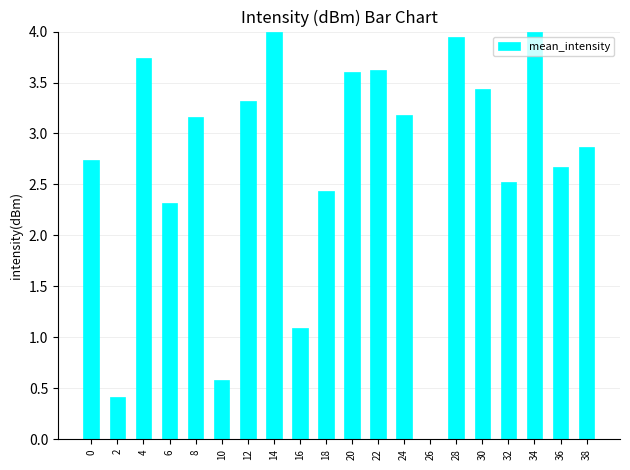

Approximately how many times larger is the value at 22 compared to 28?

0.9